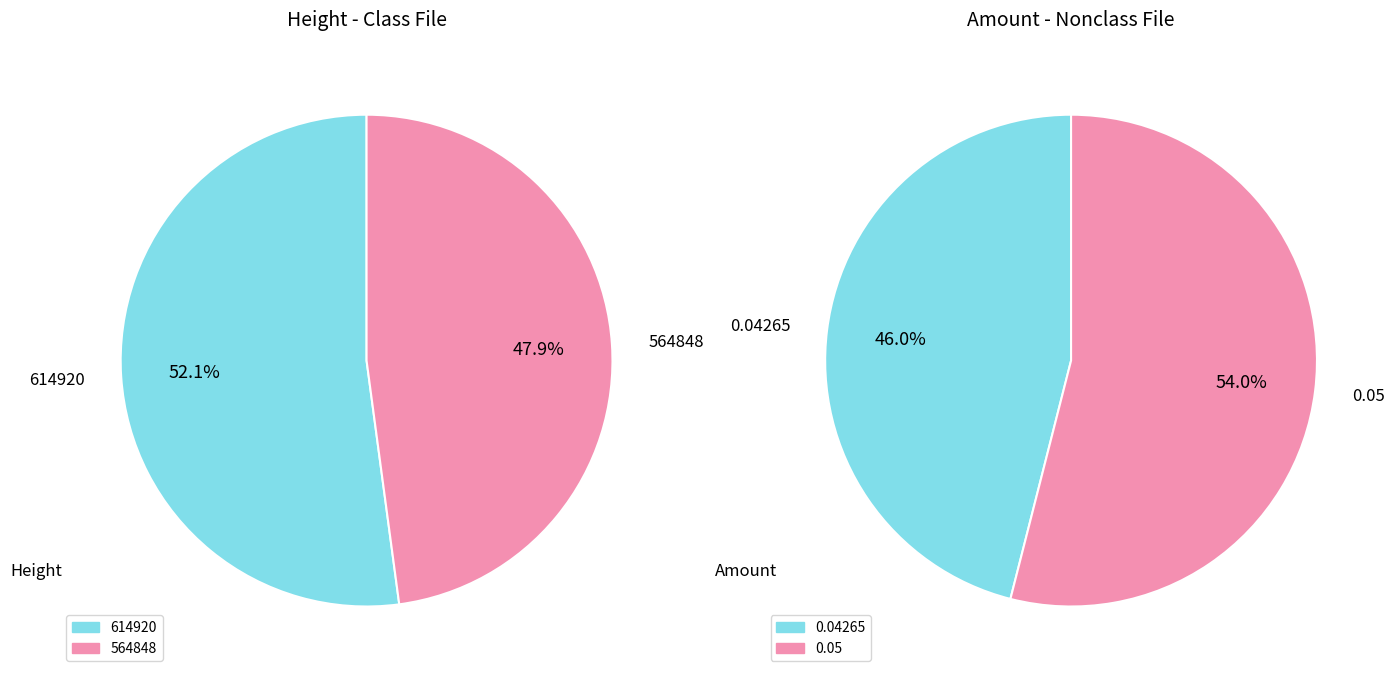

Combined, what portion of the pie is 564848 and 614920?

100.0%